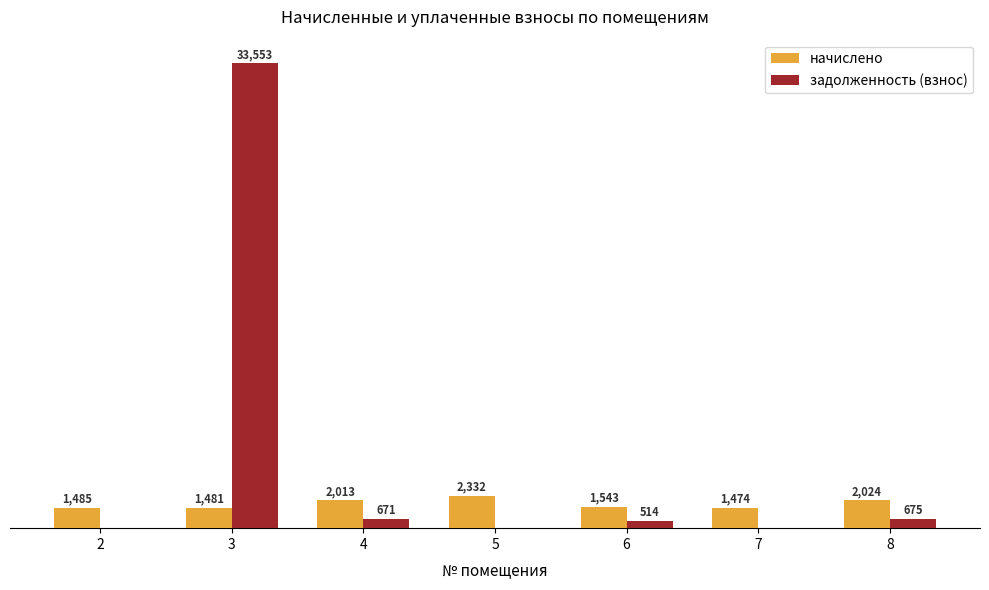

Which series has the largest total across all categories?

задолженность (взнос)